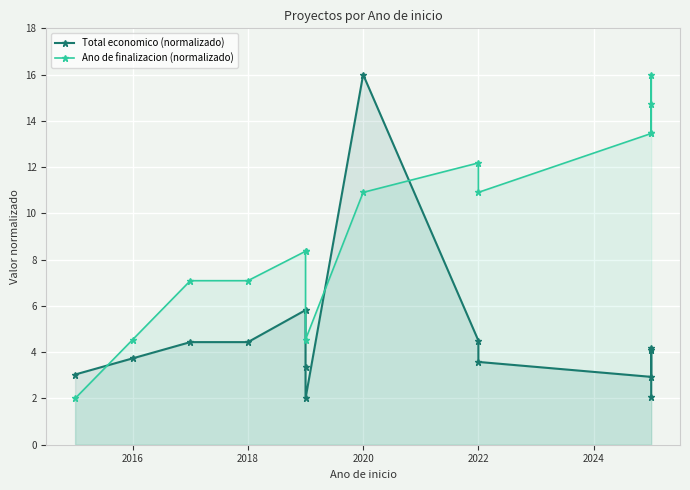

True or false: Ano de finalizacion (normalizado) and Total economico (normalizado) intersect in this chart.

True